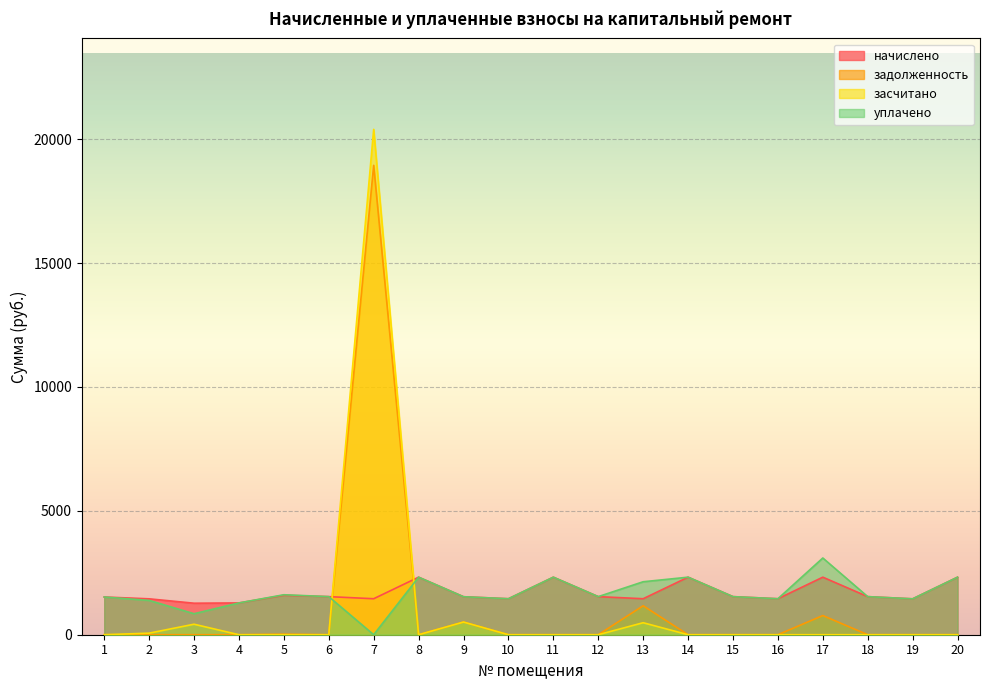

Where is the first local minimum for задолженность?

6